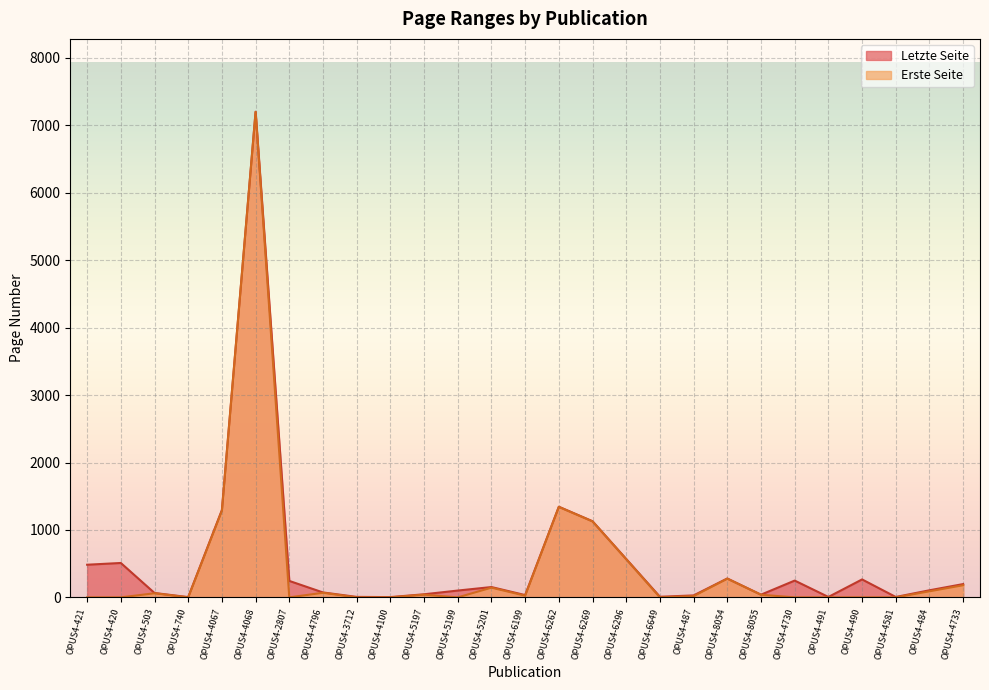

What is the label of the 18th point from the right?

OPUS4-4100